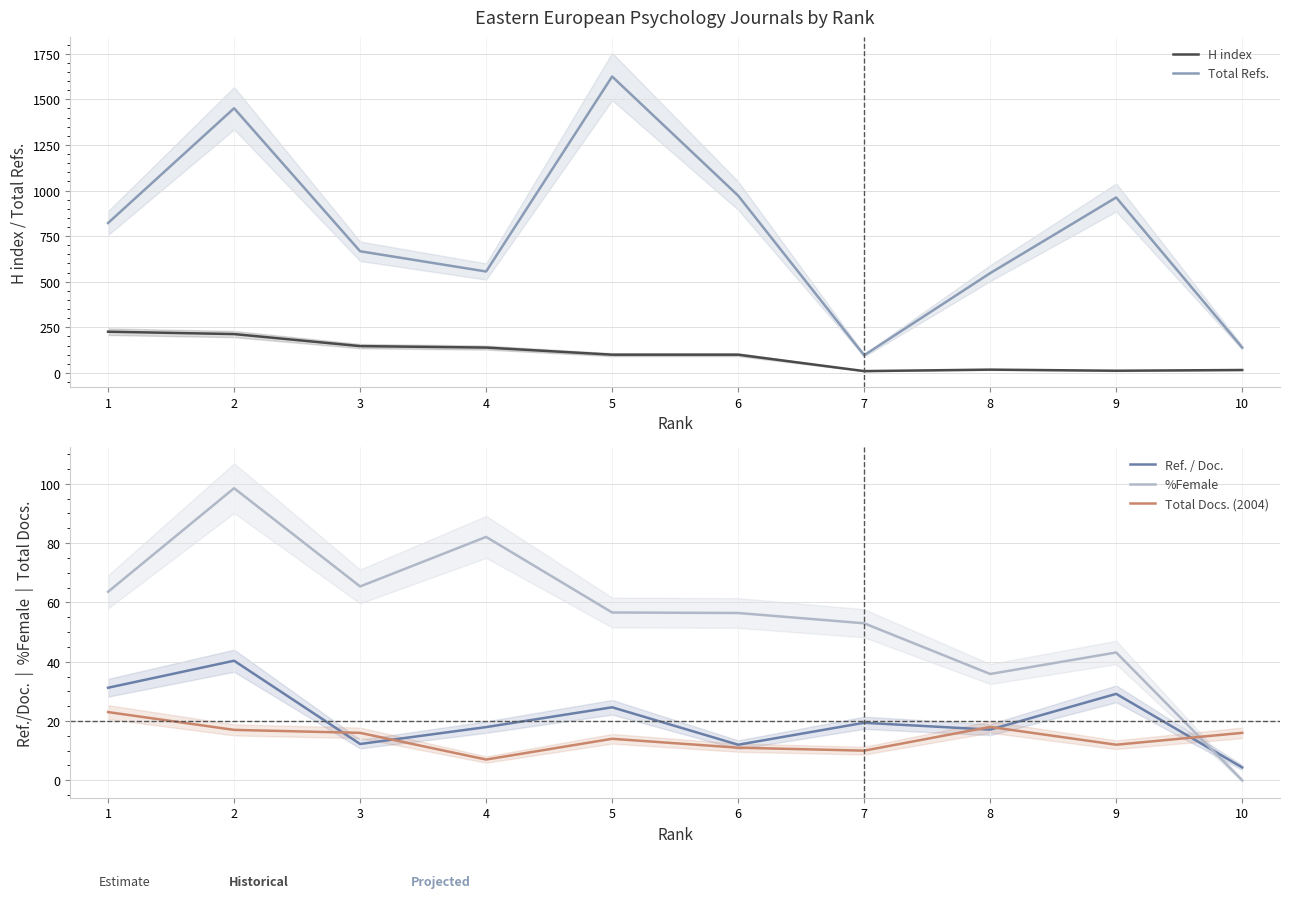

True or false: Total Refs. and Total Docs. (2004) intersect in this chart.

False